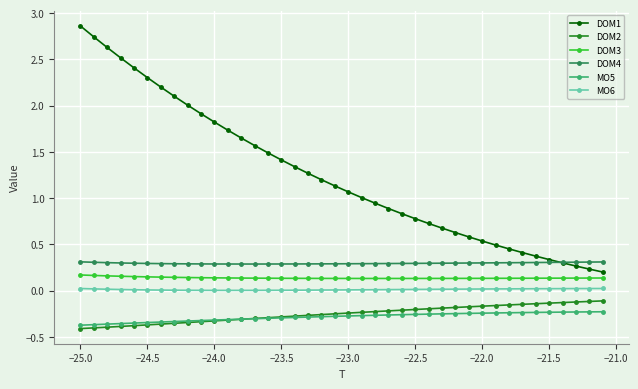

Does the chart have visible grid lines?

Yes